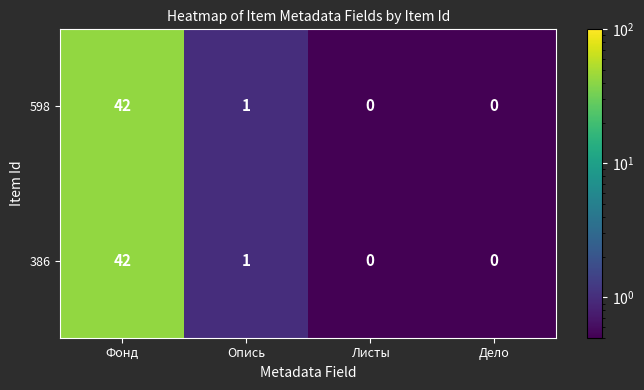

What is the sum of the 598 values at Опись and Фонд?

43